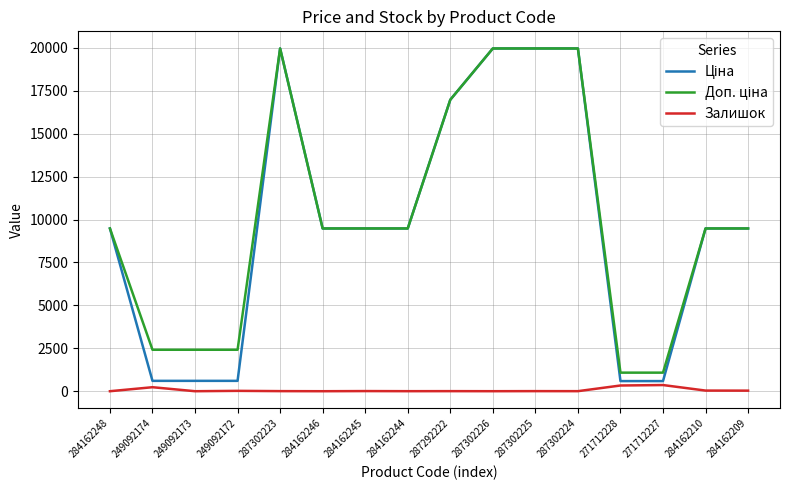

What is the difference between the highest and lowest values at 284162246?

9480.1